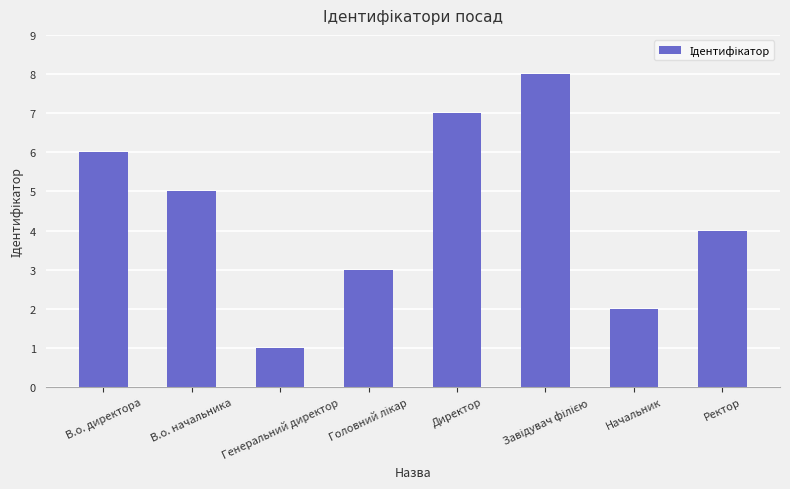

True or false: the data shows 1 at Ректор.

False